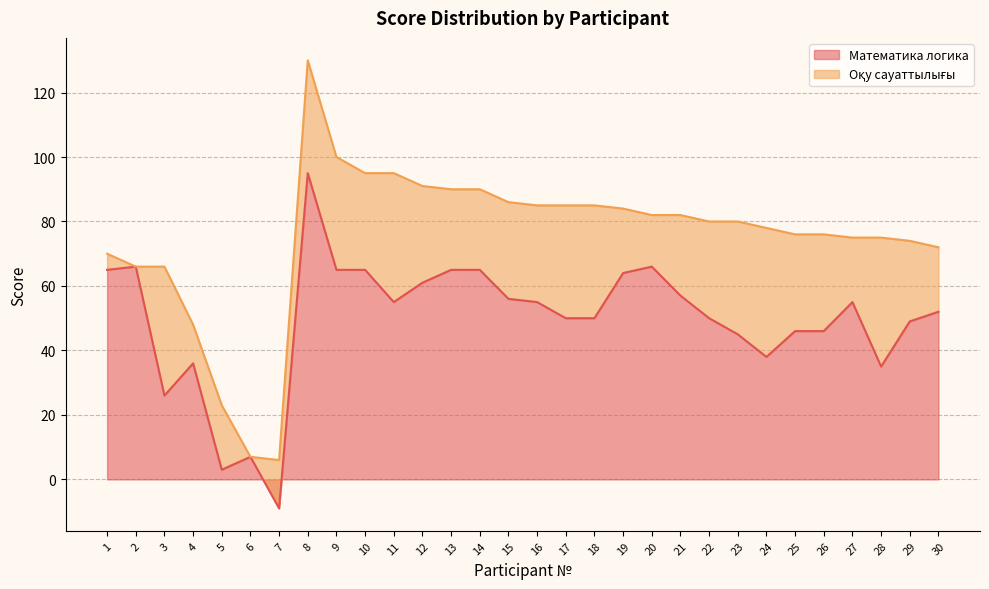

What is the smallest value displayed?

-9